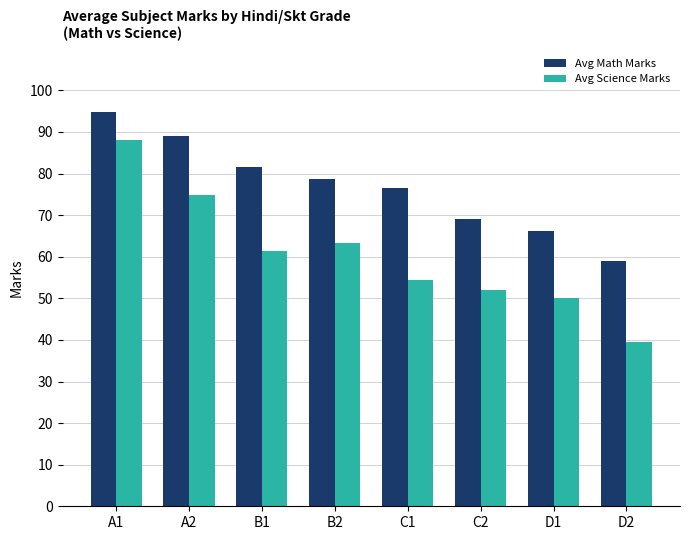

At which category is the sum across all series the highest?

A1